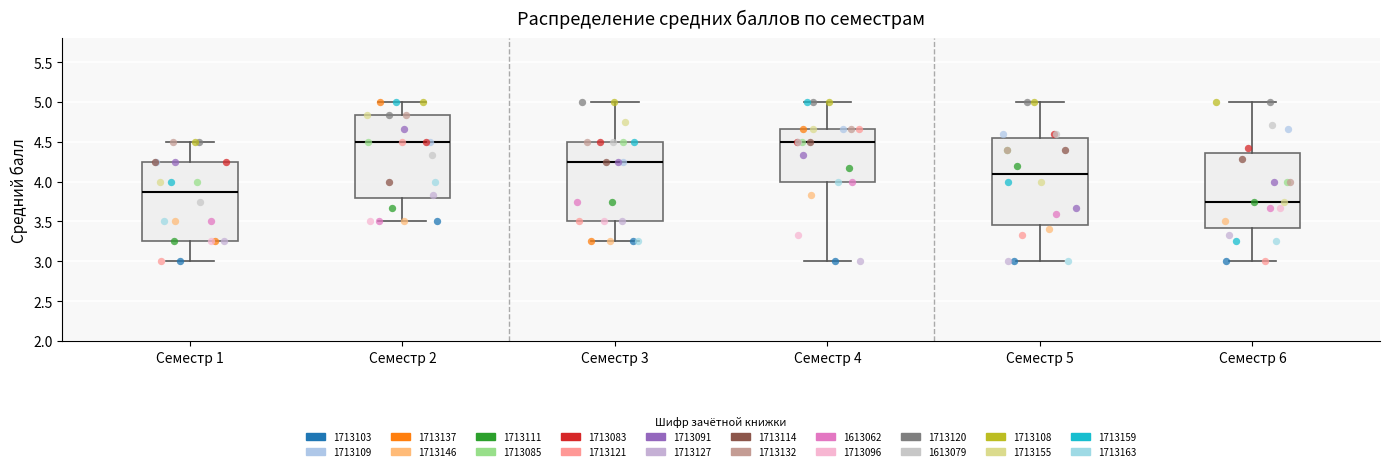

Where is the upper edge of the box for Семестр 5 on the y-axis? The values are not printed on the chart, so give them approximately, as read against the axis.

4.55